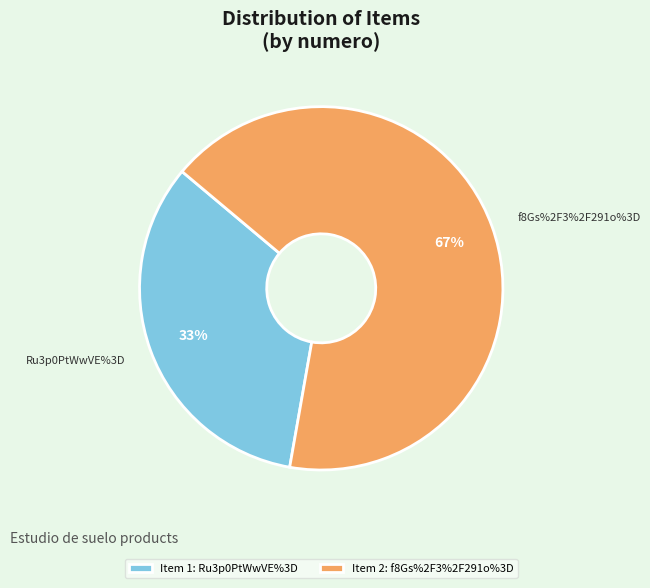

To the nearest percent, what percentage of the pie is f8Gs%2F3%2F291o%3D?

67%